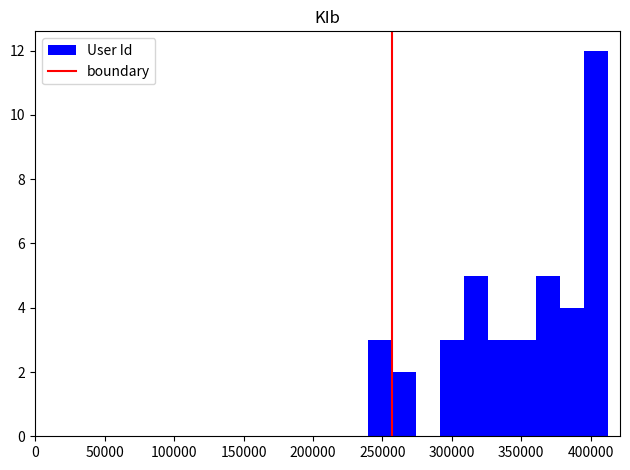

Around what value on the x-axis is the tallest bar? Give the approximate position of its centre, as read against the axis.

405000